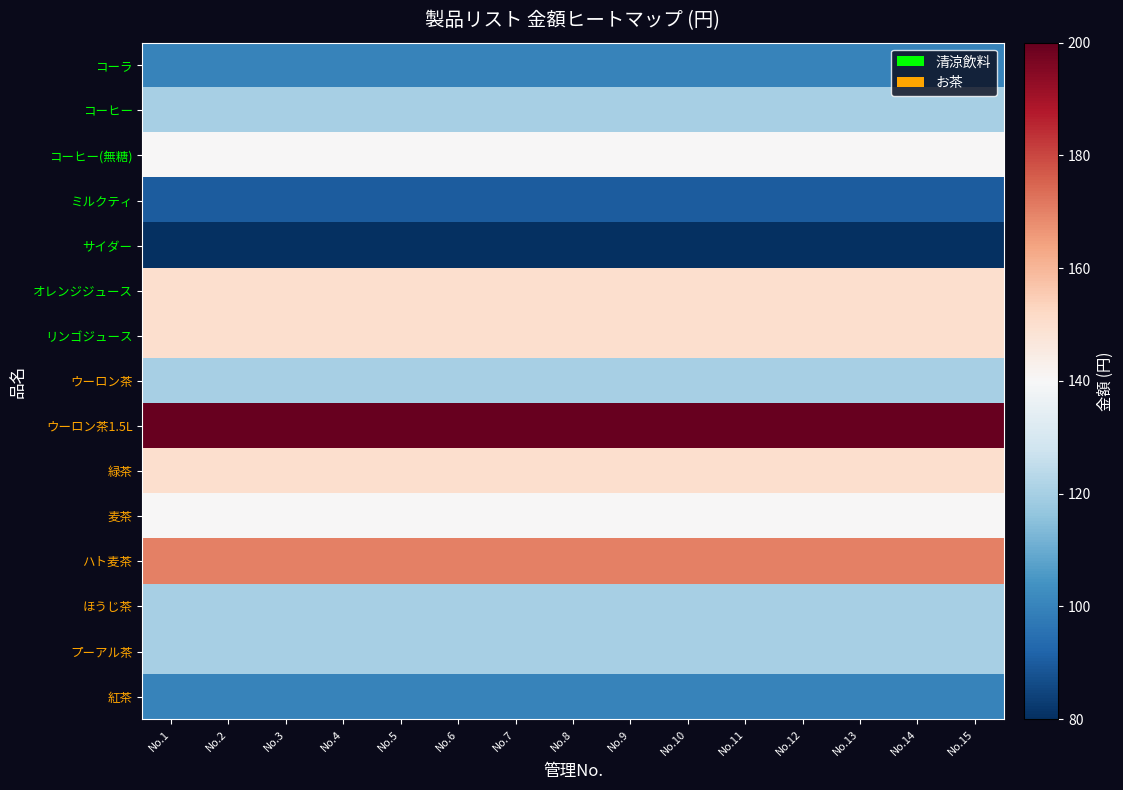

At No.7, list the series in order from largest to smallest.

ウーロン茶1.5L, ハト麦茶, オレンジジュース, リンゴジュース, 緑茶, コーヒー(無糖), 麦茶, コーヒー, ウーロン茶, ほうじ茶, プーアル茶, コーラ, 紅茶, ミルクティ, サイダー